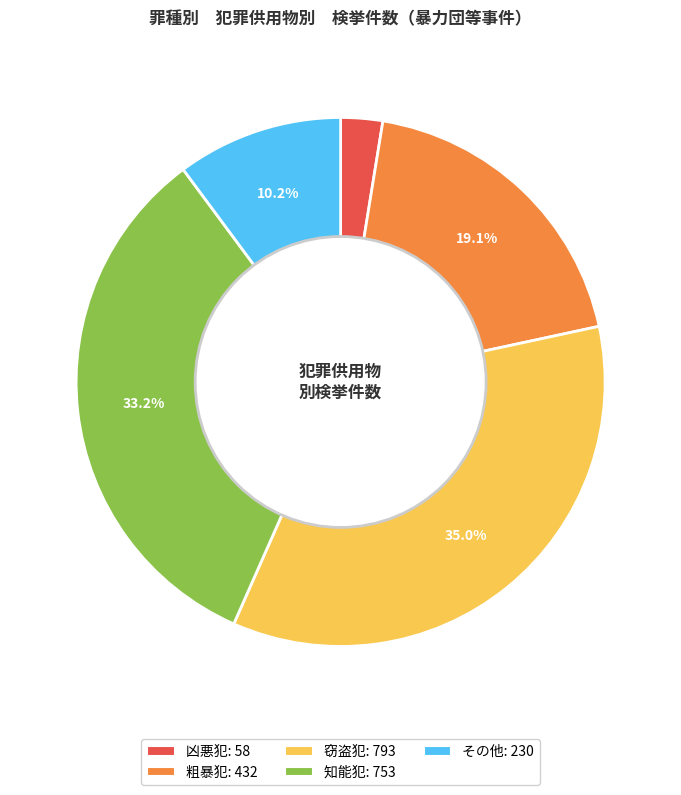

Is there a majority slice in this chart?

No